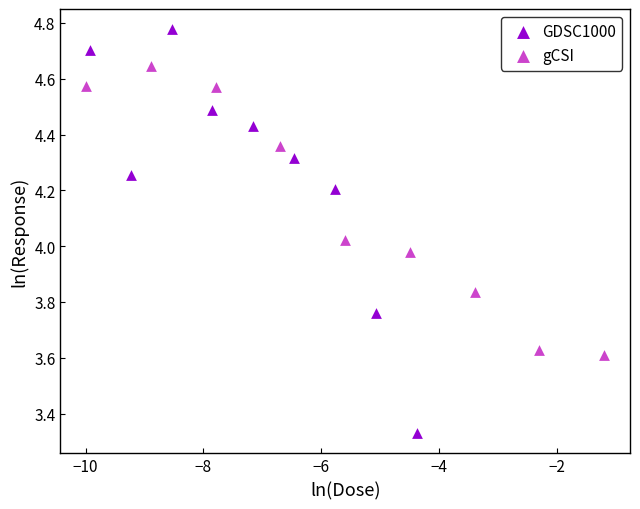

Which series reaches the maximum Y coordinate?

GDSC1000